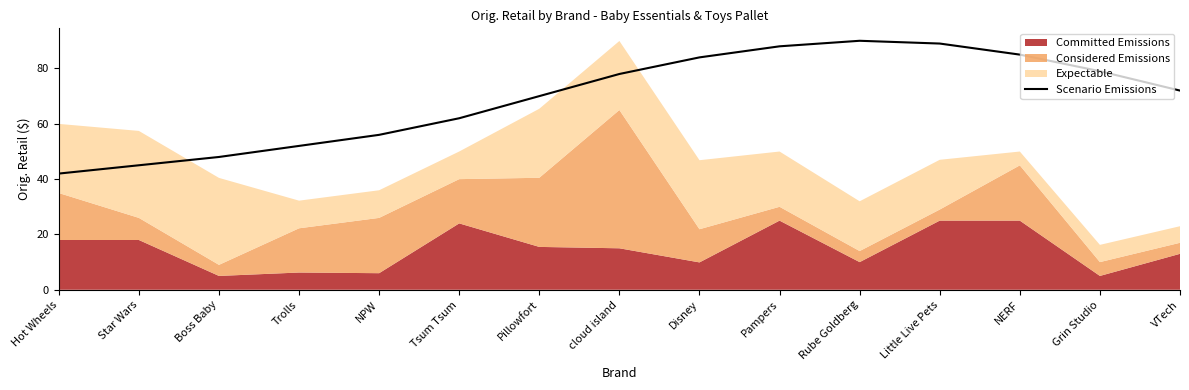

What is the sum of all values?

1040